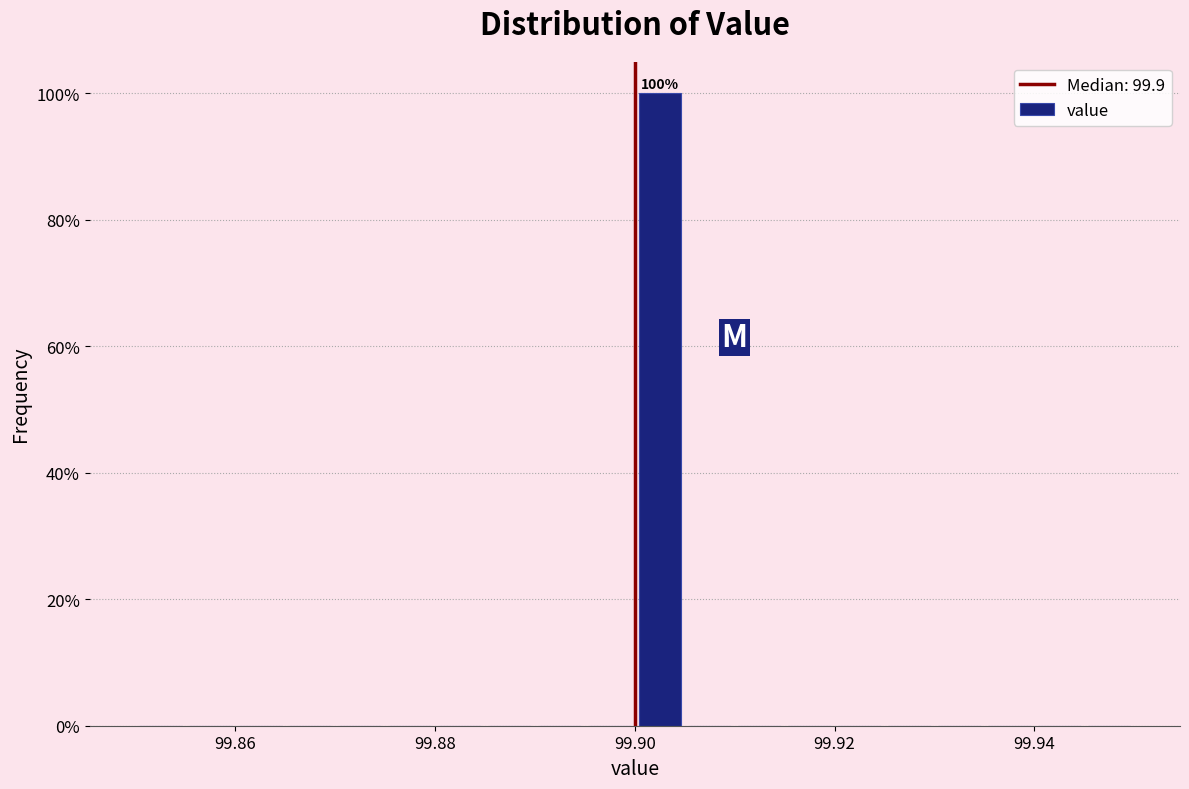

Around what value on the x-axis is the tallest bar? Give the approximate position of its centre, as read against the axis.

99.902